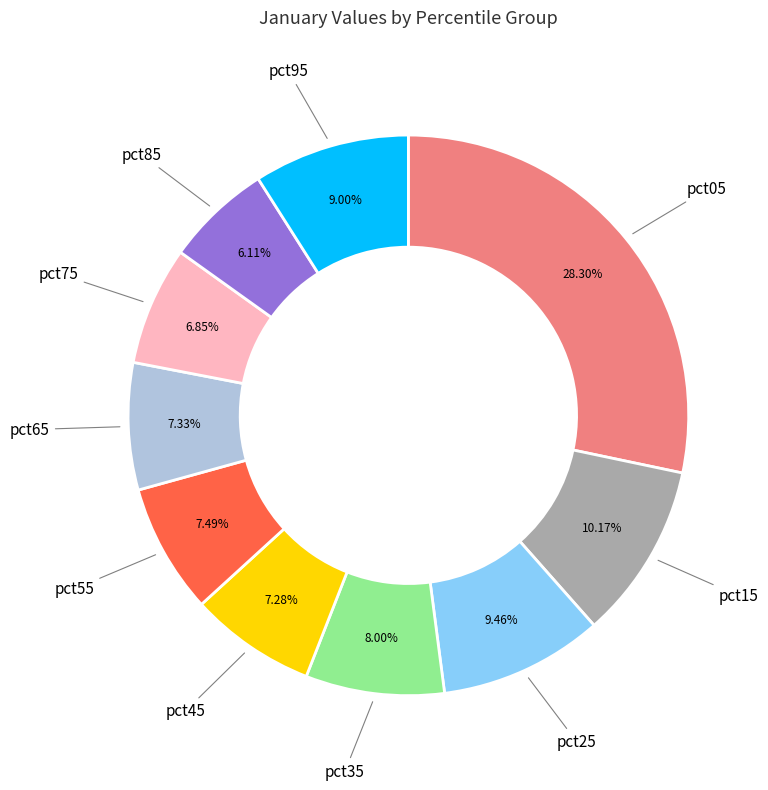

Is there a majority slice in this chart?

No